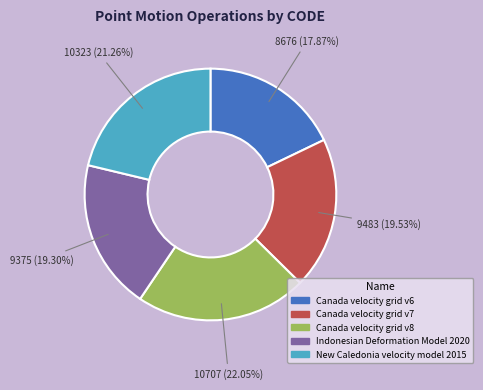

Is there a majority slice in this chart?

No